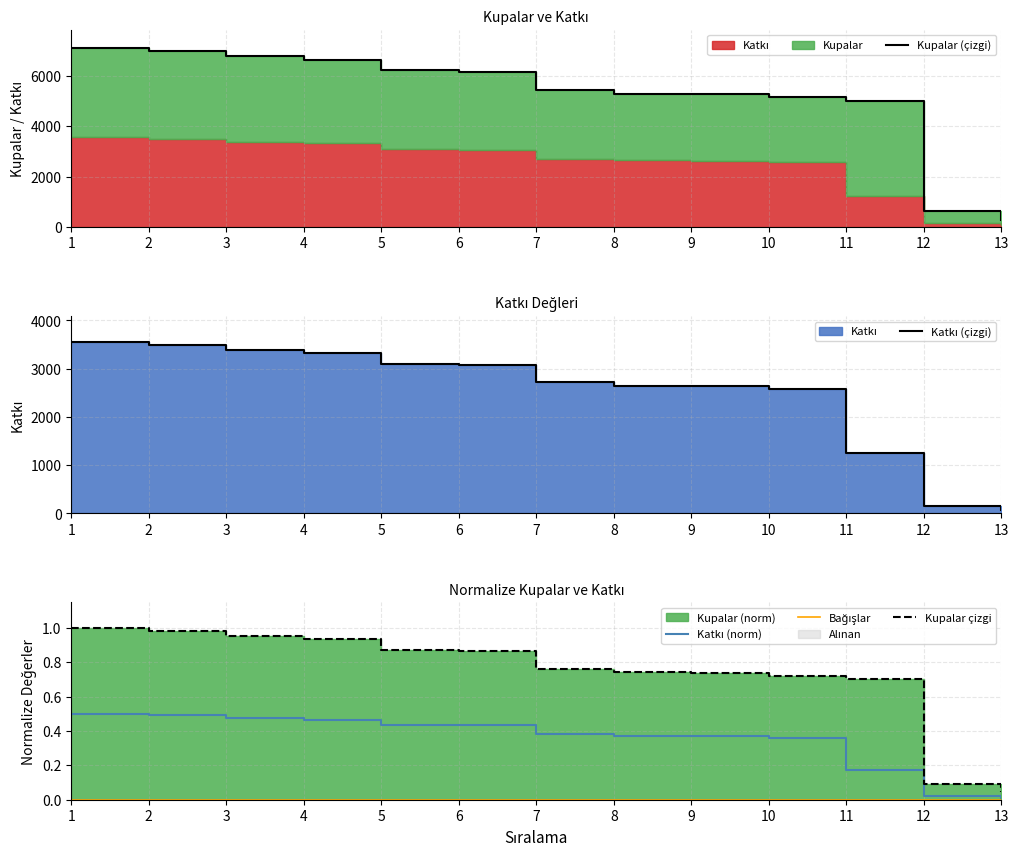

Which category has the highest value in the Katkı series?

1